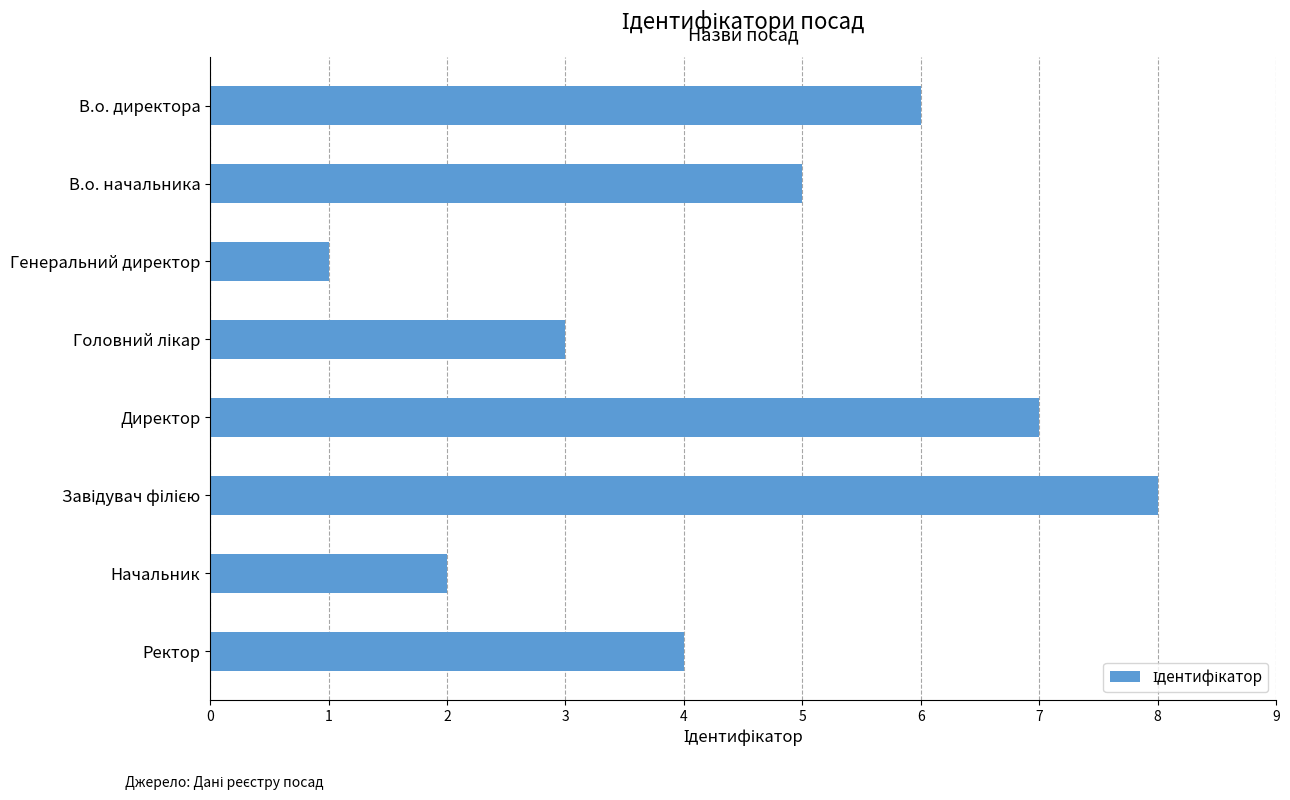

Are the bars horizontal?

Yes